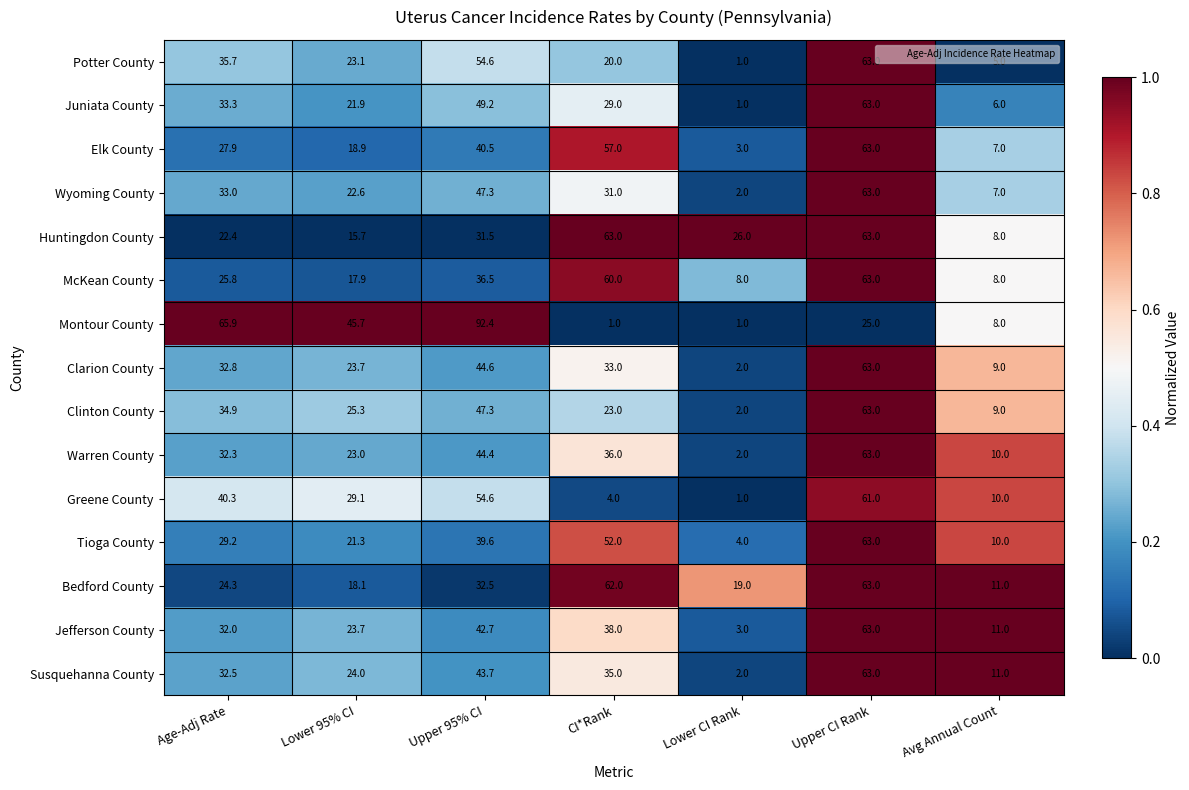

Count the number of categories in the chart.

7